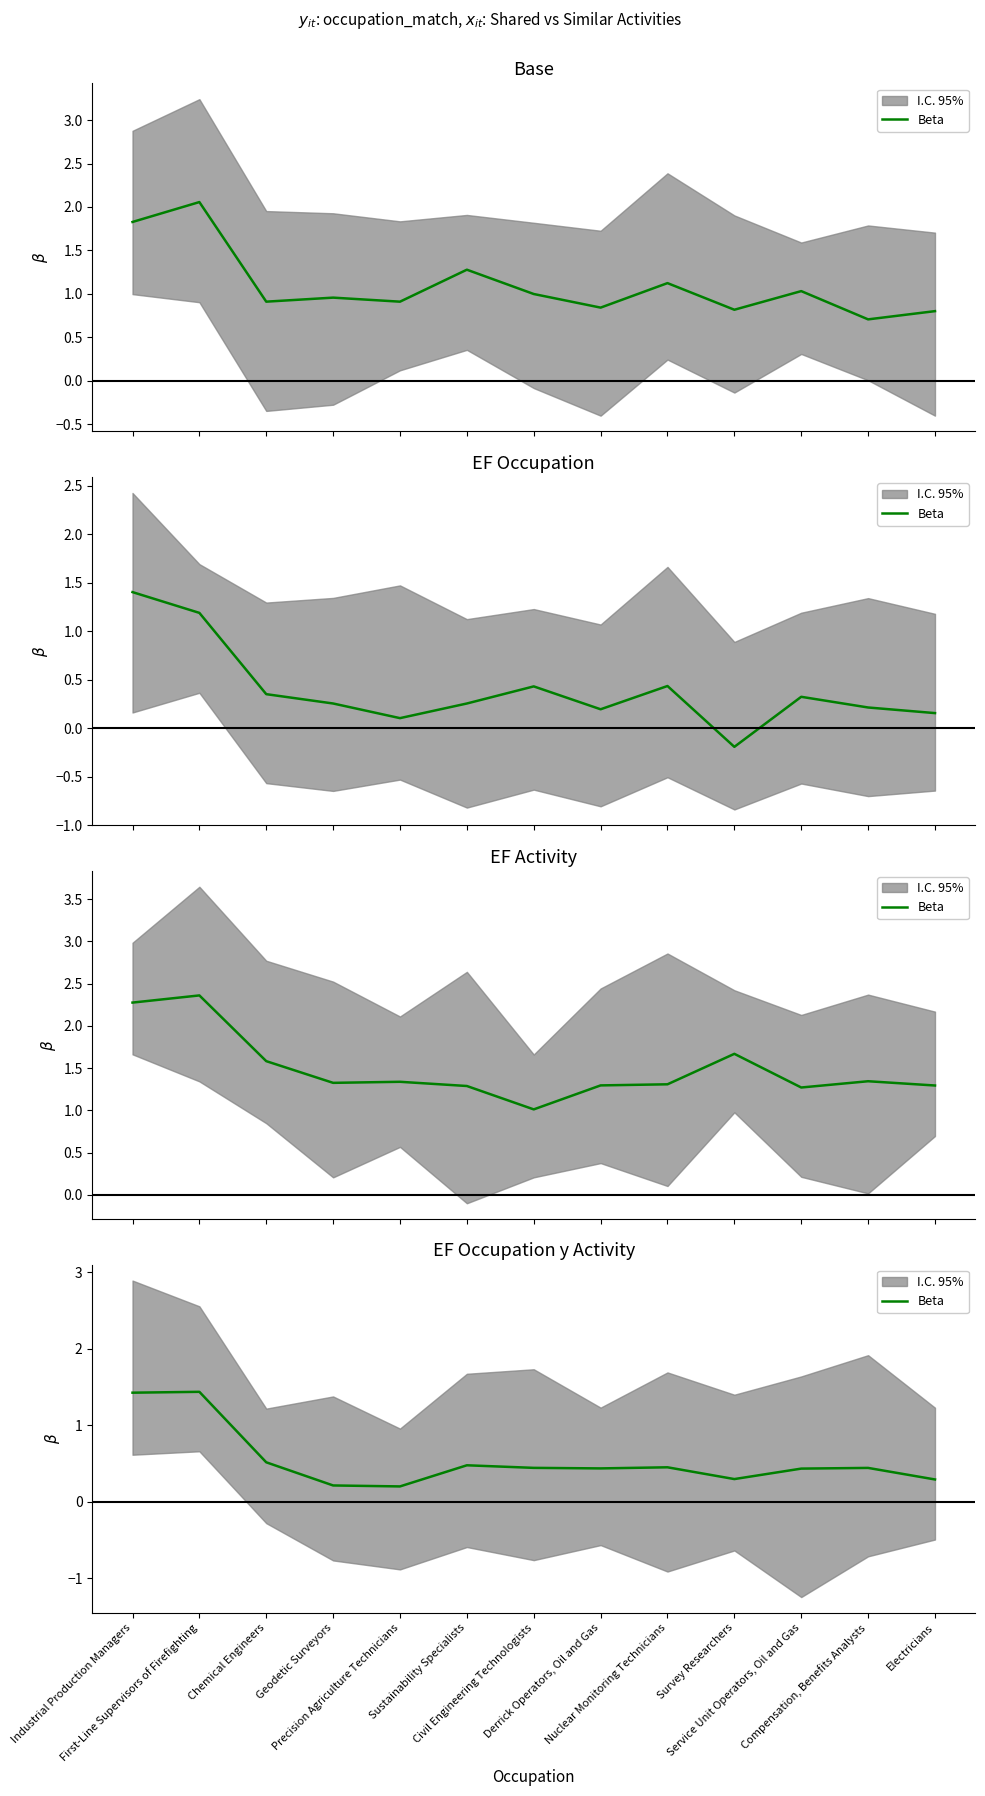

Rank the categories by value from lowest to highest.

Precision Agriculture Technicians, Geodetic Surveyors, Electricians, Survey Researchers, Service Unit Operators, Oil and Gas, Derrick Operators, Oil and Gas, Compensation, Benefits Analysts, Civil Engineering Technologists, Nuclear Monitoring Technicians, Sustainability Specialists, Chemical Engineers, Industrial Production Managers, First-Line Supervisors of Firefighting